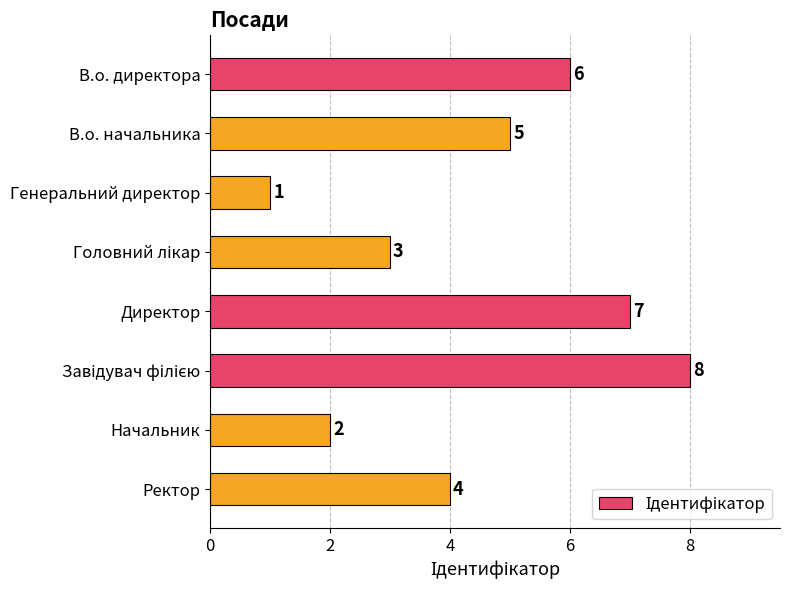

What is the smallest value displayed?

1